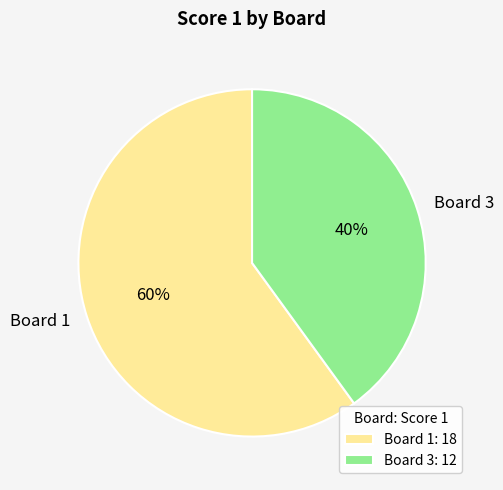

True or false: Board 1 accounts for 73% of the total.

False